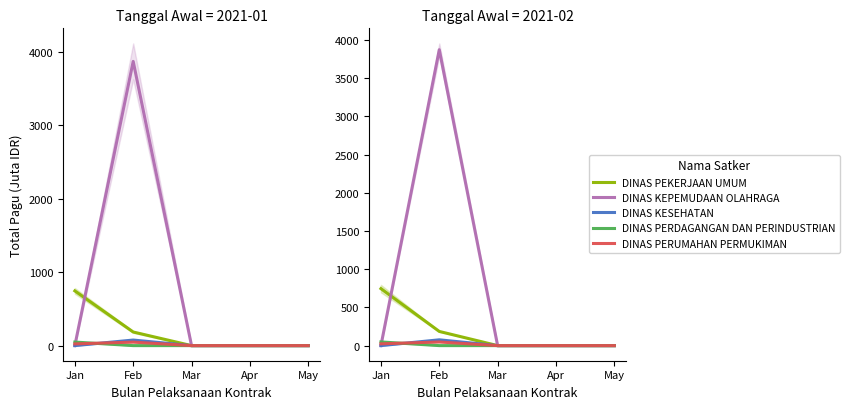

How many positive values does the DINAS KESEHATAN series have?

1